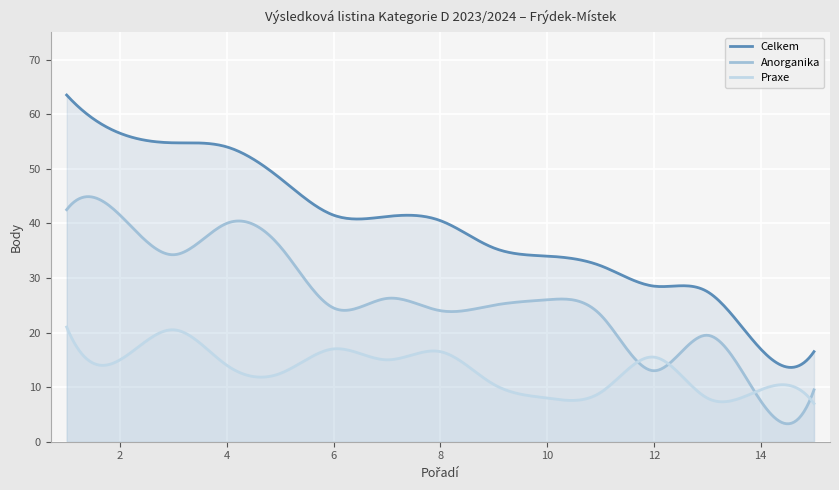

Which series has the widest spread of values?

Celkem